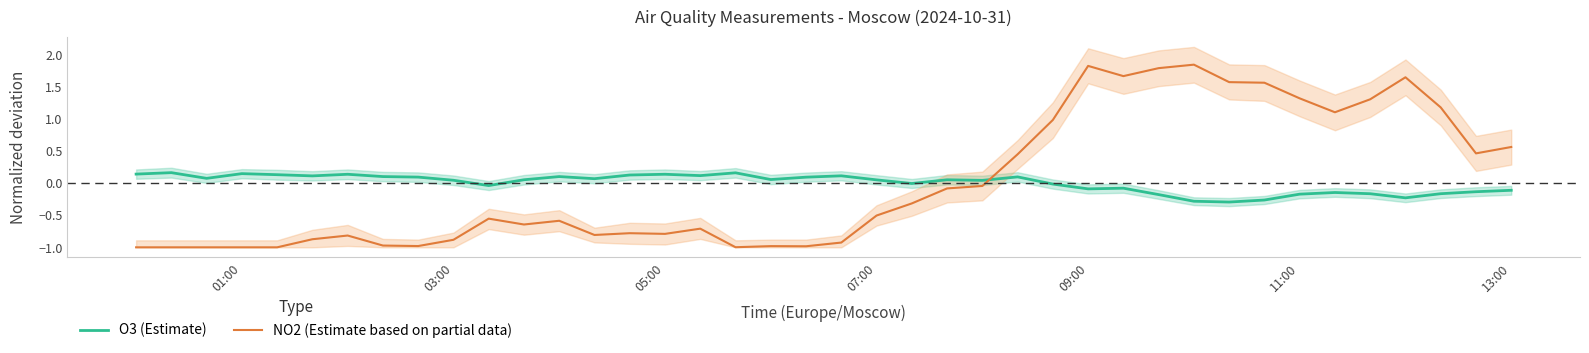

Which series ends up on top after the final intersection of NO2 (Estimate based on partial data) and O3 (Estimate)?

NO2 (Estimate based on partial data)